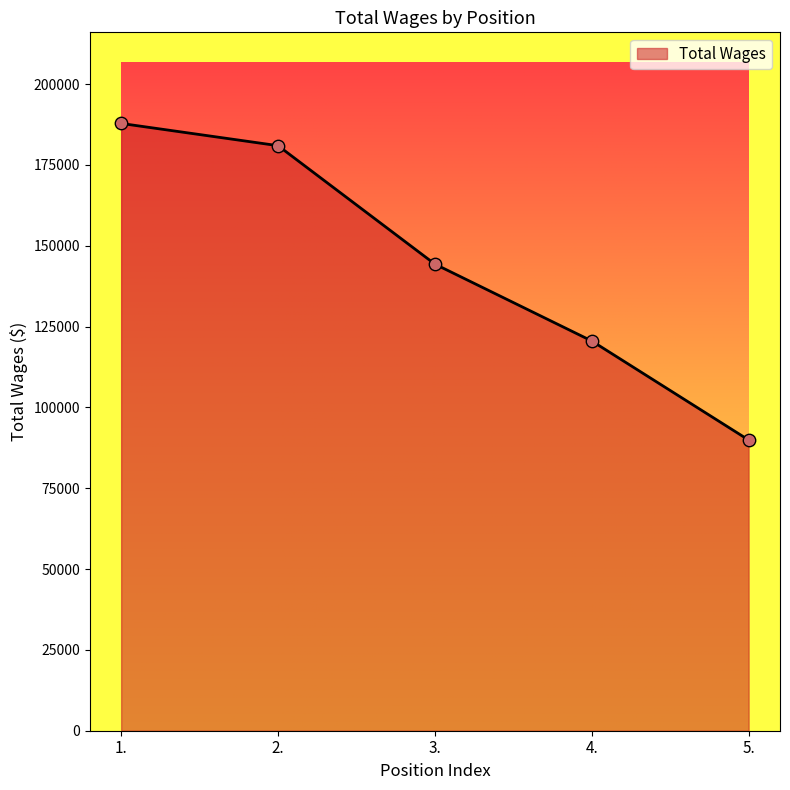

What is the change in value from 3. to 4.?

-23773